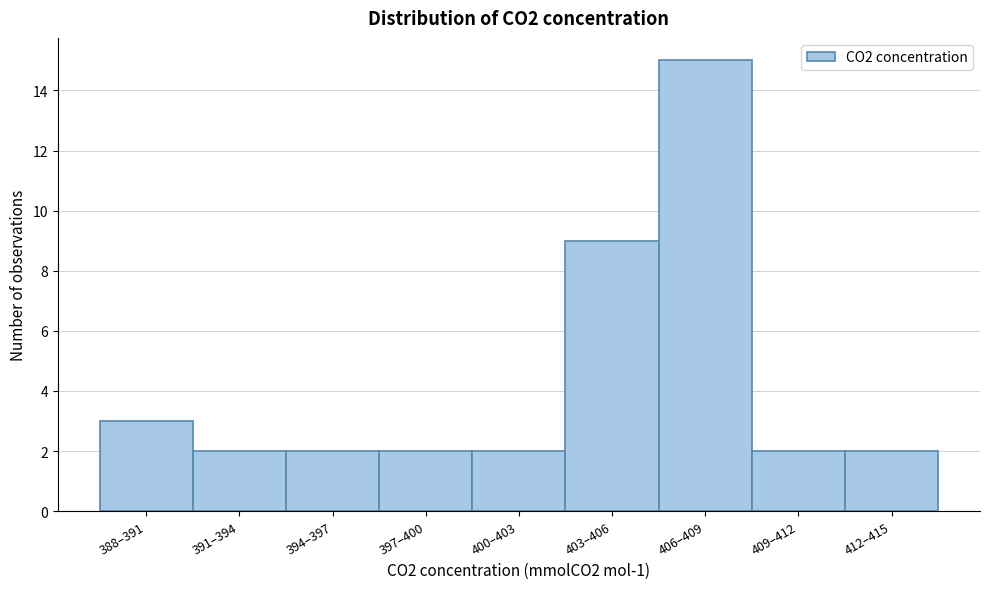

Reading right to left, list all the values displayed in this chart.

412–415=2	409–412=2	406–409=15	403–406=9	400–403=2	397–400=2	394–397=2	391–394=2	388–391=3